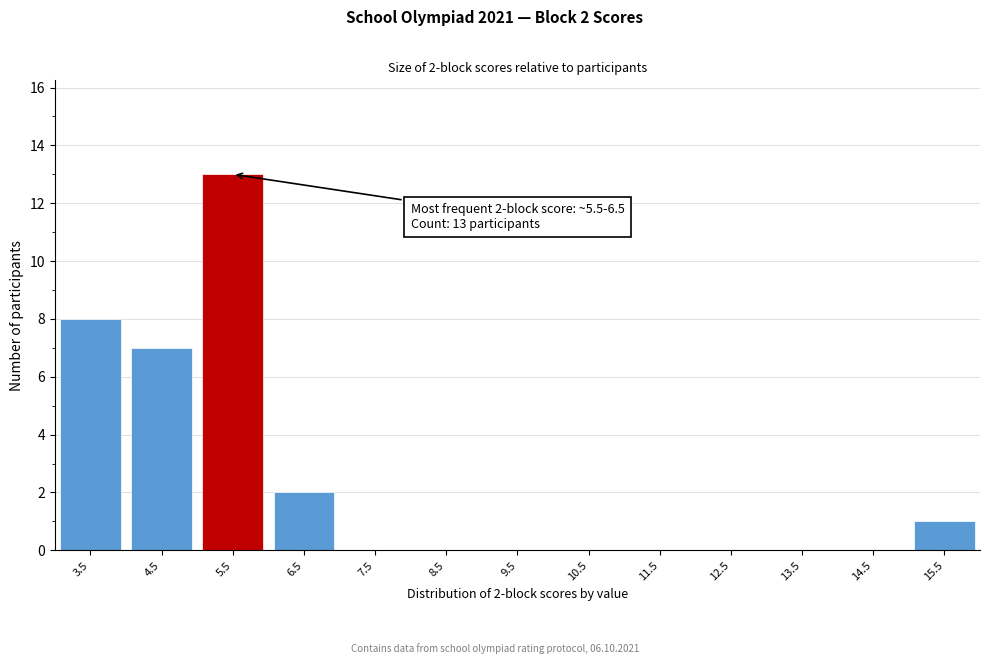

Reading right to left, what are all the values shown in this chart?

15.5=1	14.5=0	13.5=0	12.5=0	11.5=0	10.5=0	9.5=0	8.5=0	7.5=0	6.5=2	5.5=13	4.5=7	3.5=8